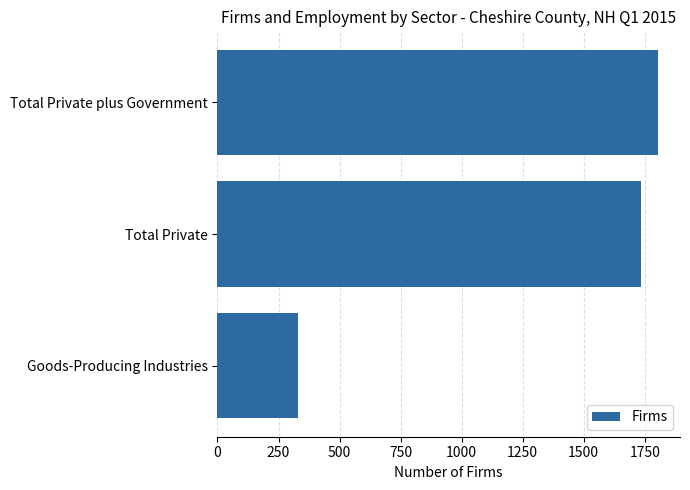

What is the average value?

1290